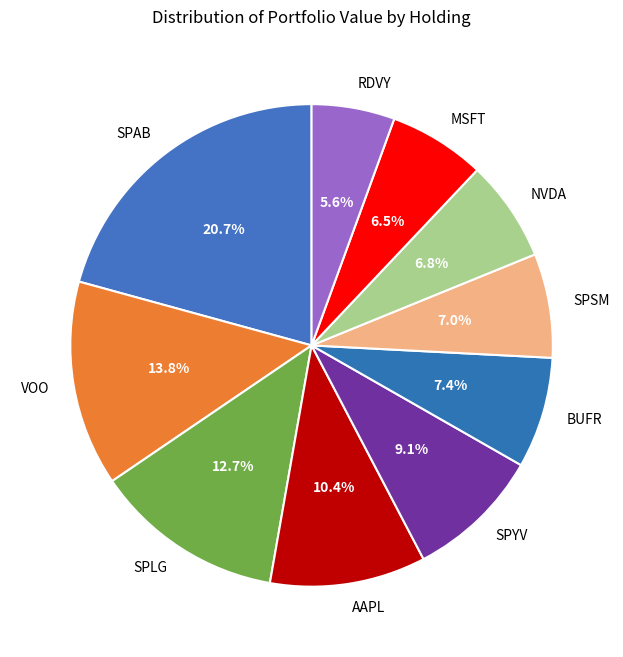

What percentage is NOT represented by NVDA?

93.2%